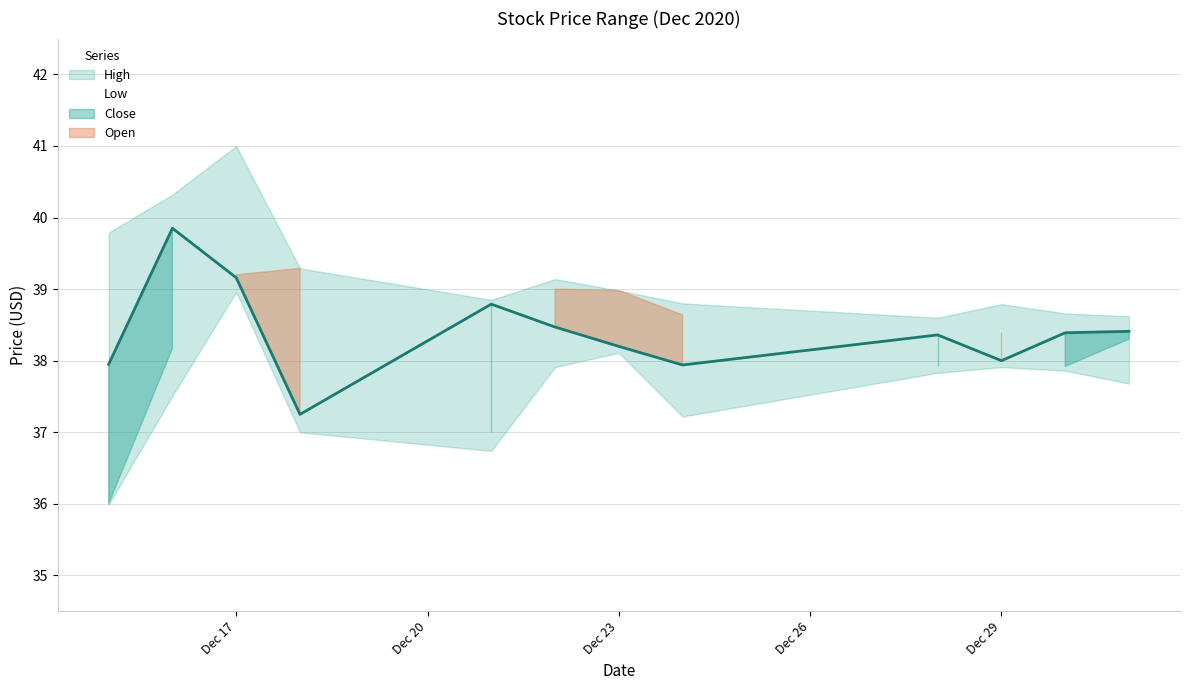

What is the difference between the maximum and minimum values?

2.6